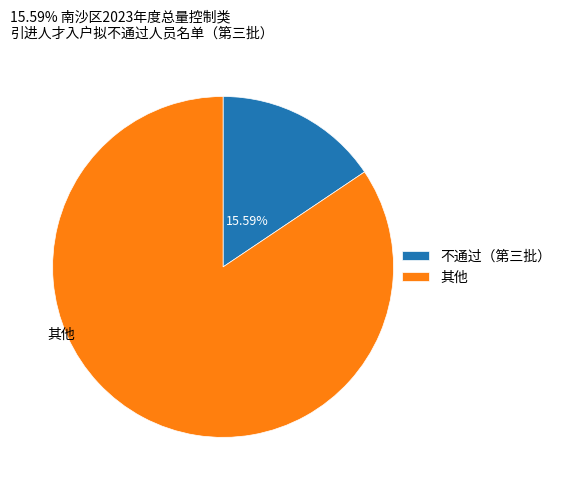

Is there a majority slice in this chart?

Yes